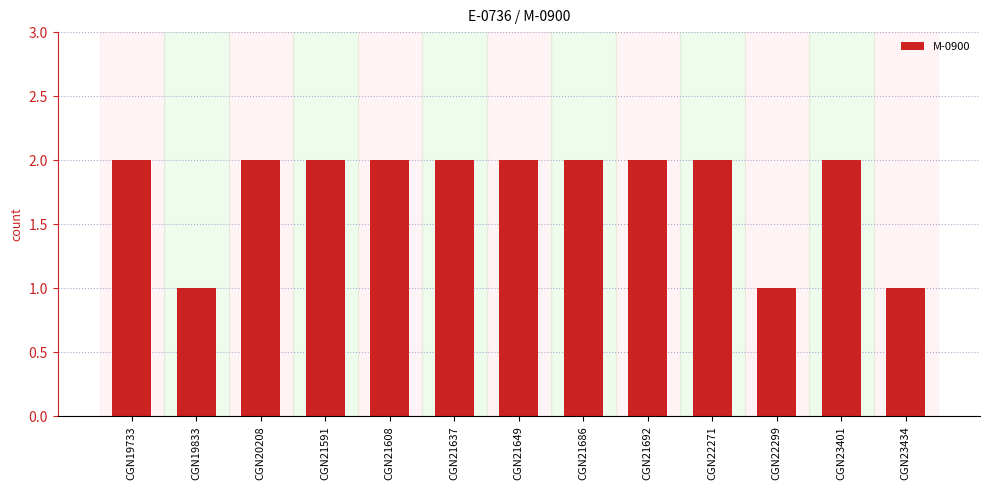

The value at CGN21692 is 4. True or false?

False